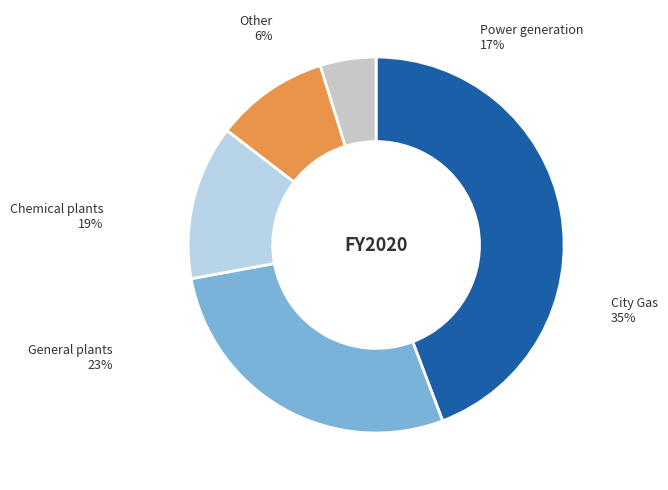

Does 1211 represent more than half of the total?

No